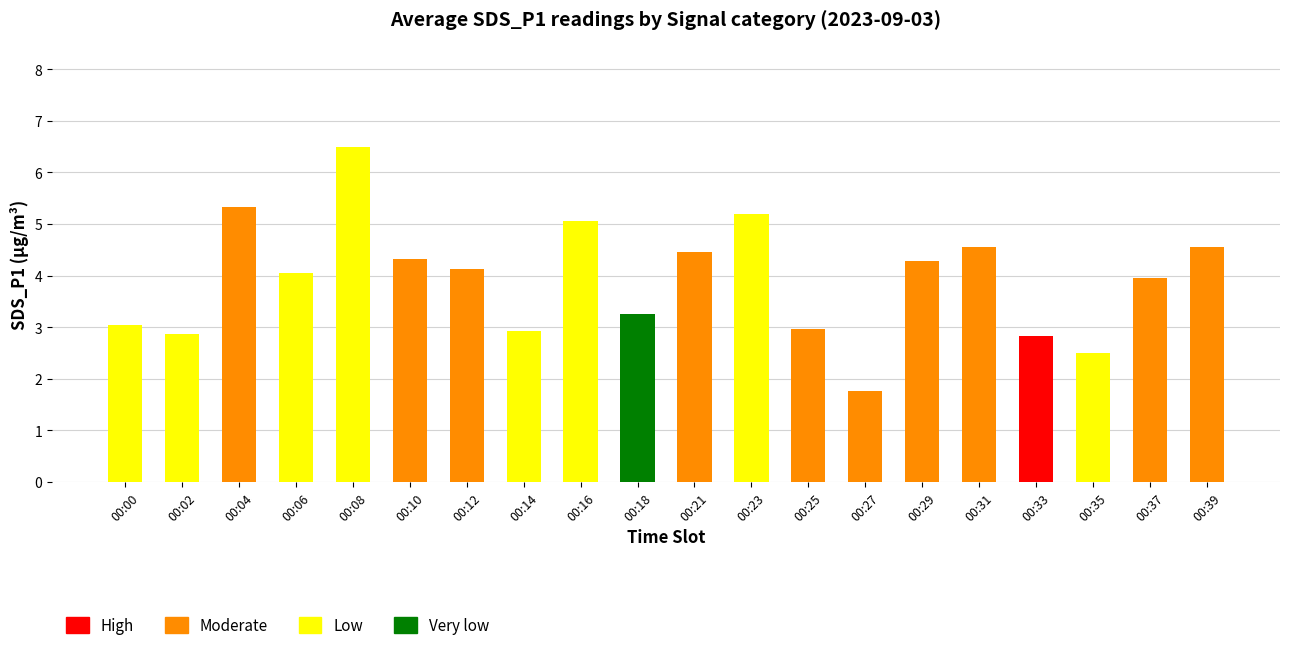

How many distinct data groups are displayed?

1